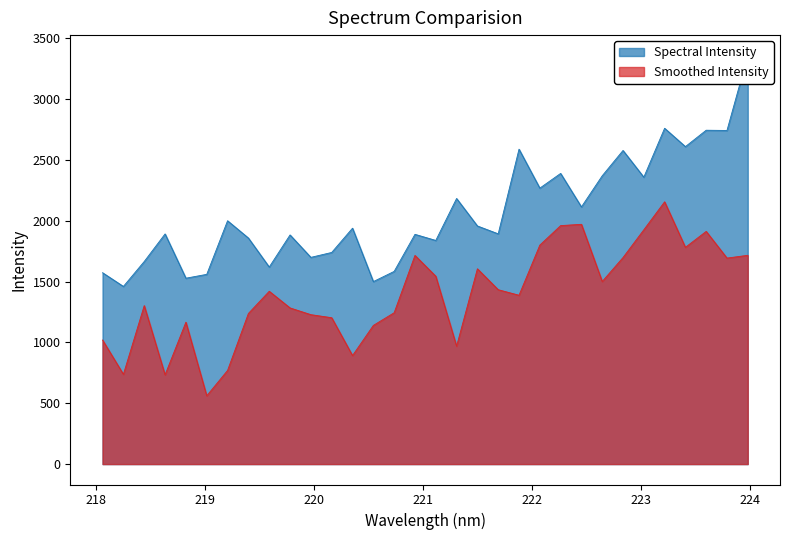

True or false: the data shows 626.5 at 219.3979.

False